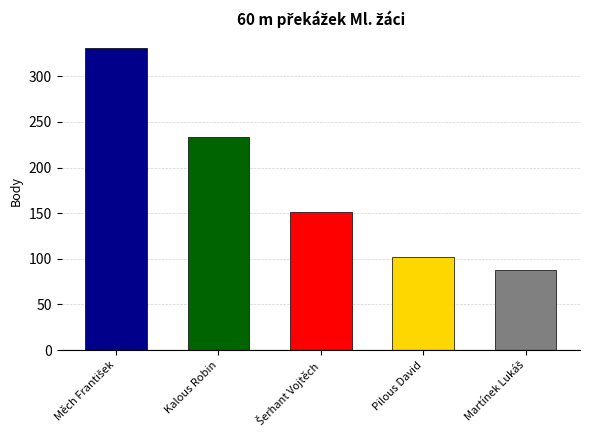

What value does the data have at Kalous Robin, to the nearest 5?

235